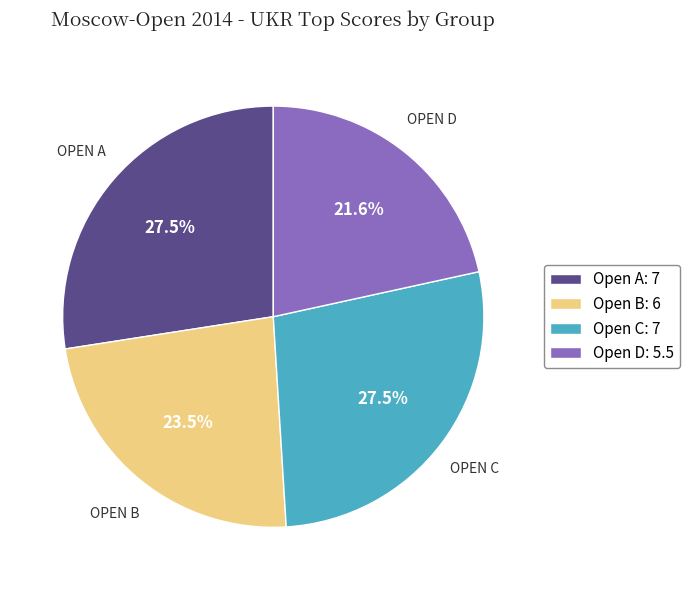

Does Open C represent more than half of the total?

No